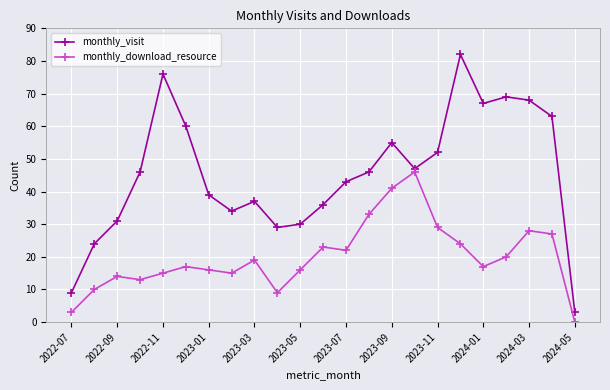

Rank the series by their average value, from lowest to highest.

monthly_download_resource, monthly_visit